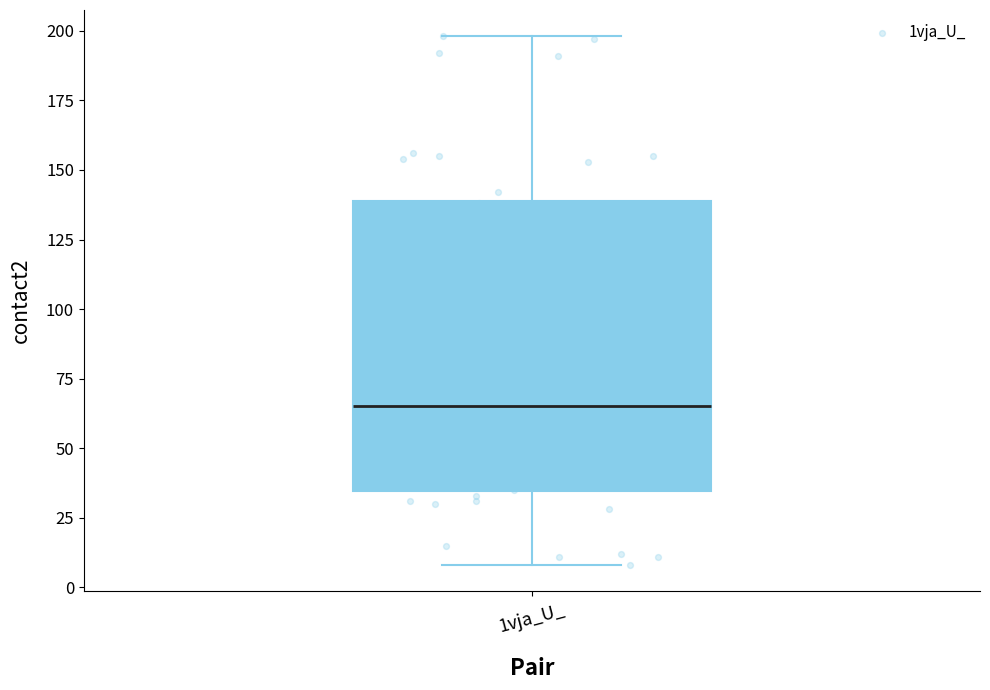

Transcribe this box plot: give where the median line is, the range the box spans, and where the two whiskers end, as read against the y-axis. The values are not printed on the chart, so give them approximately, as read against the axis.

median 65, box 35 to 140, whiskers 10 to 200